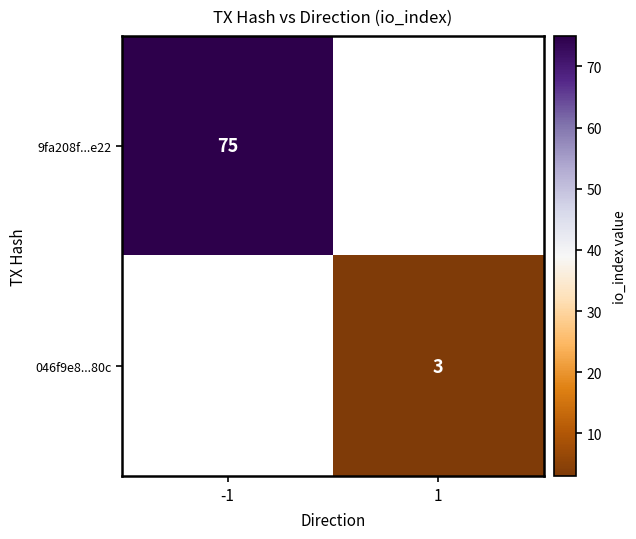

The 046f9e8...80c series shows 5 at 1. True or false?

False